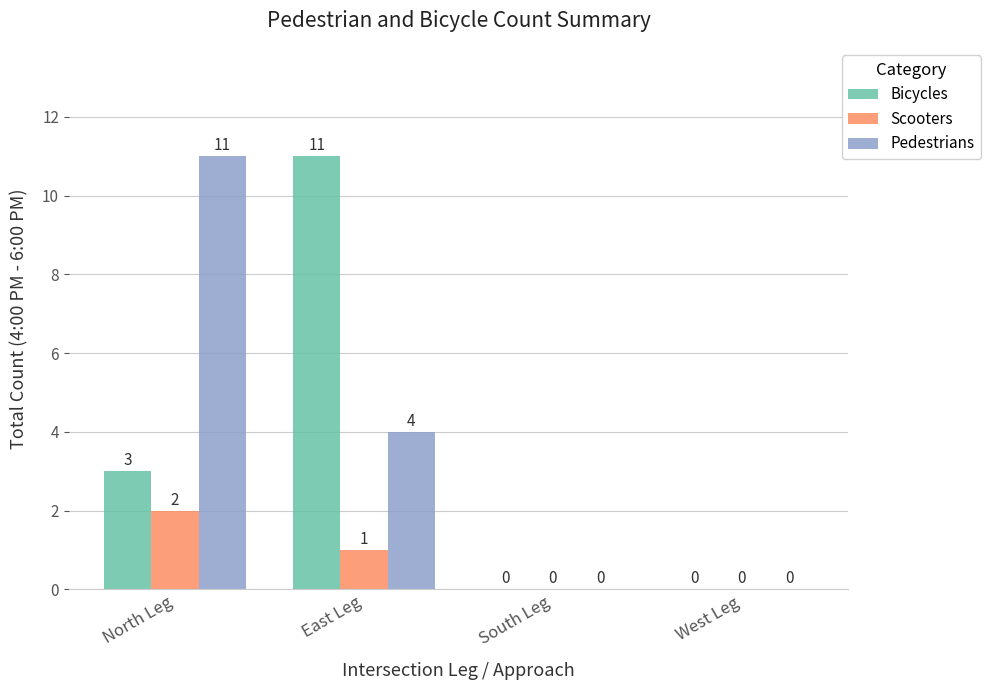

Between North Leg and South Leg, which series saw the biggest shift?

Pedestrians